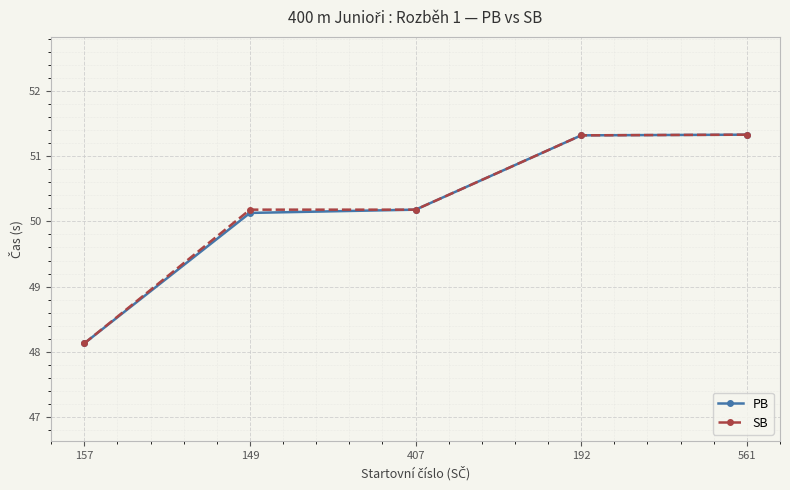

Reading left to right, transcribe all the data shown in this chart.

PB: 157=48.1	149=50.1	407=50.2	192=51.3	561=51.3
SB: 157=48.1	149=50.2	407=50.2	192=51.3	561=51.3